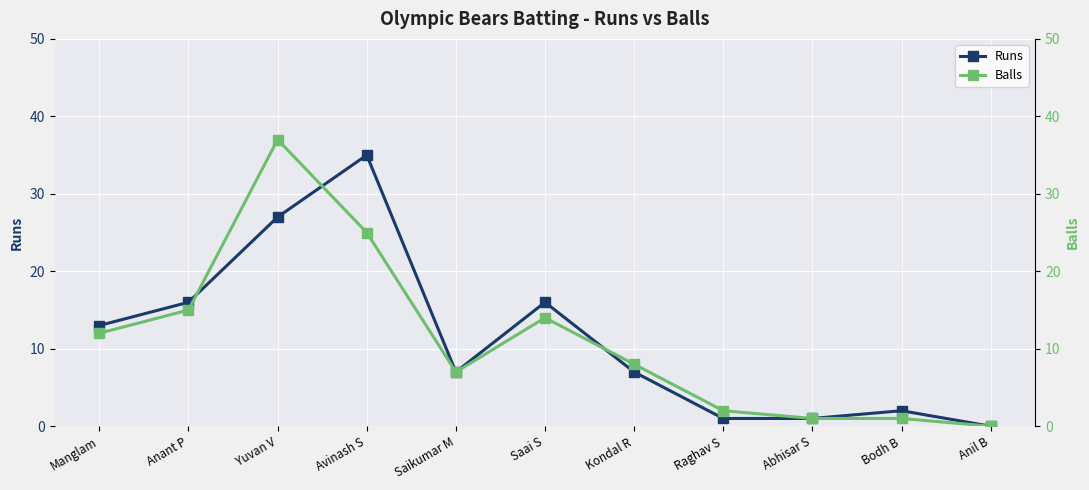

How many values in the Runs series are below 7?

4